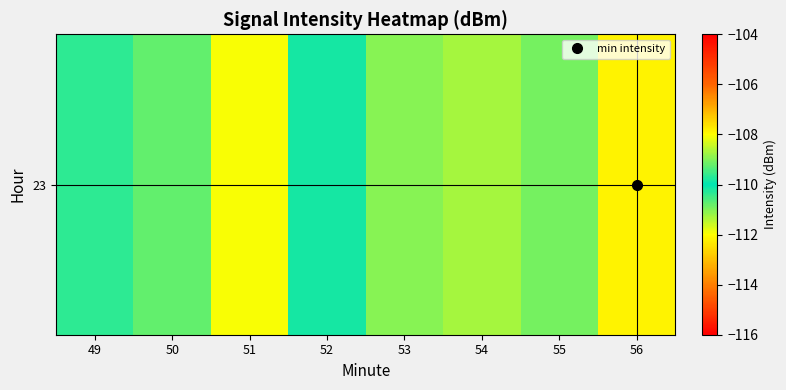

Is it true that the value at 51 is -161.4?

False